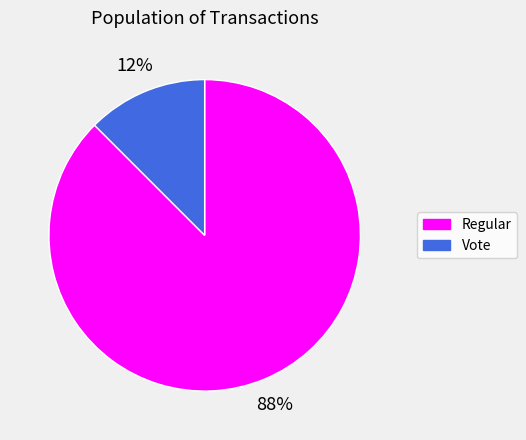

Is there a majority slice in this chart?

Yes